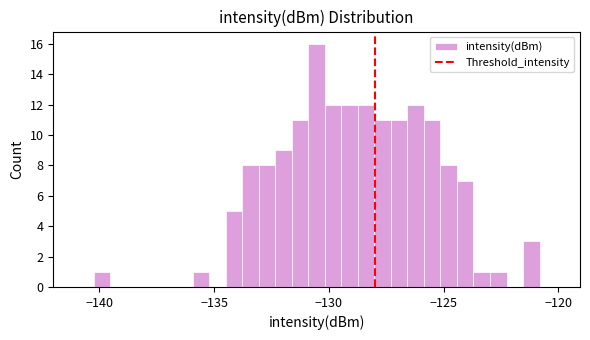

Read against the x-axis, roughly where is the centre of the tallest bar?

-130.5